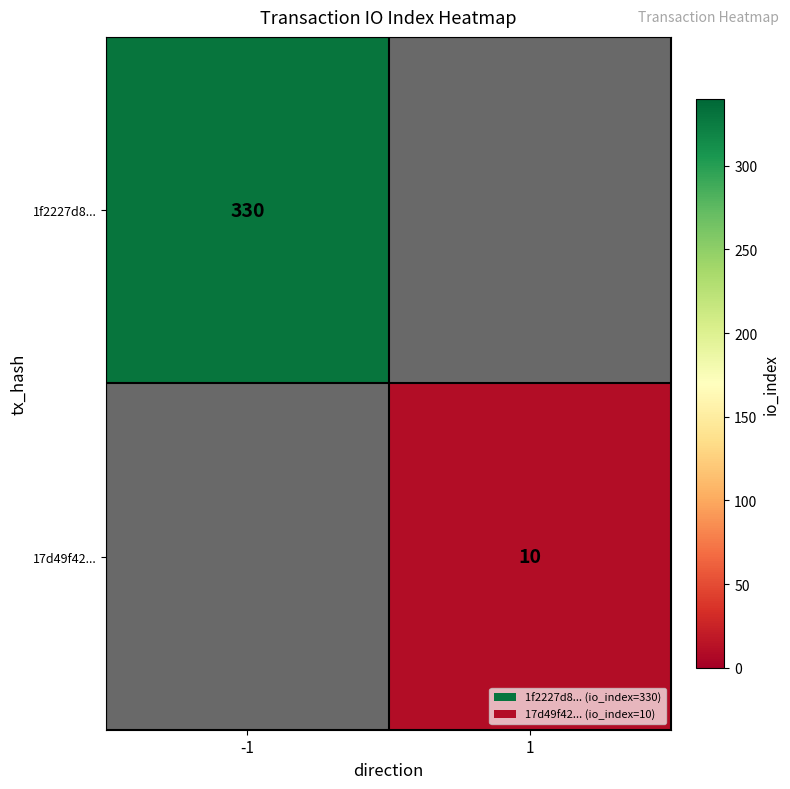

Which has a higher value, 1 or -1?

-1